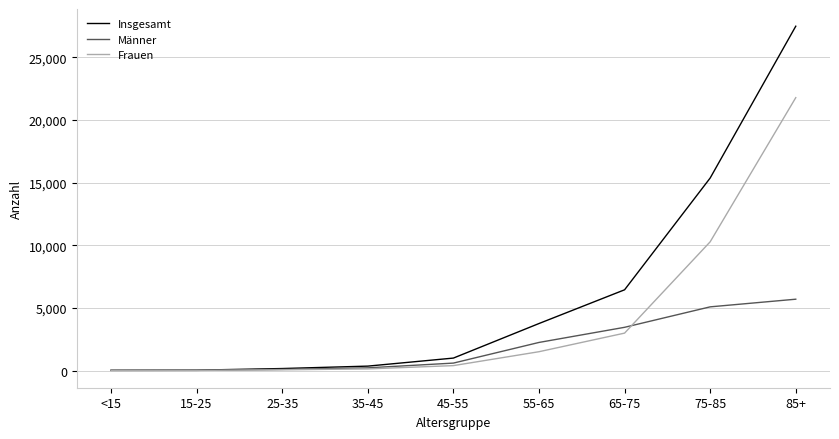

What is the difference between the second highest and minimum values in the Frauen series?

10265